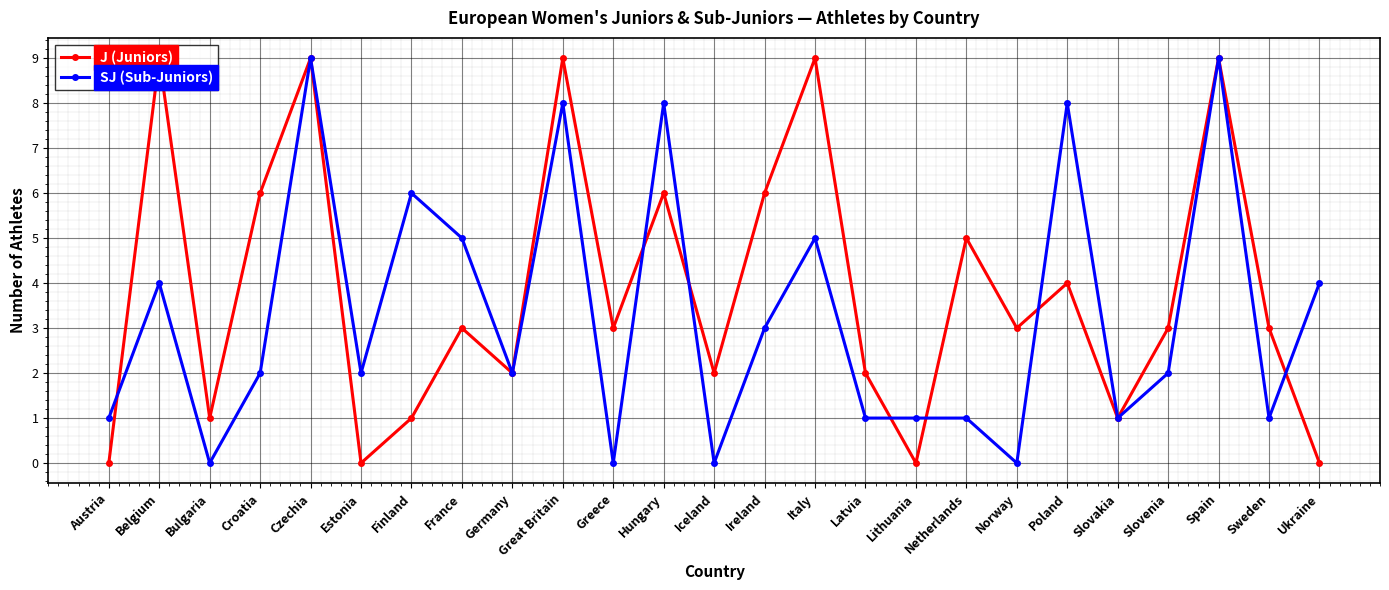

What is the difference between the J (Juniors) values at Greece and Germany?

1